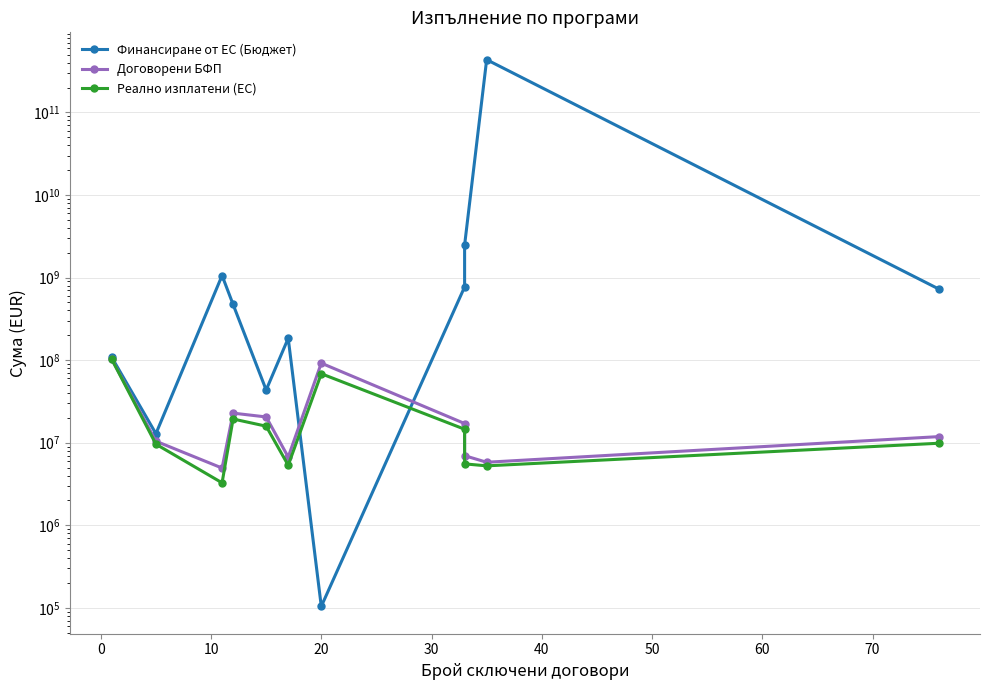

What is the sum of all Реално изплатени (ЕС) values?

259106230.6